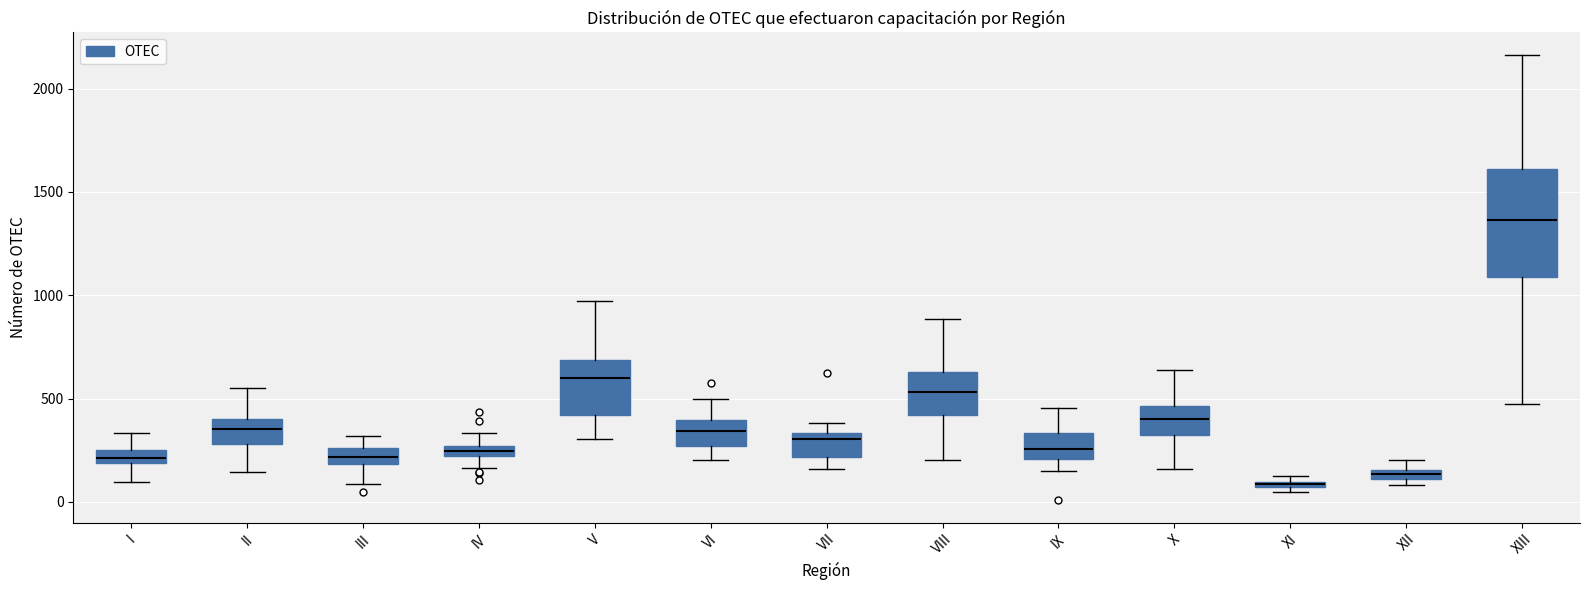

Which box is the tallest, from its lower edge to its upper edge?

XIII